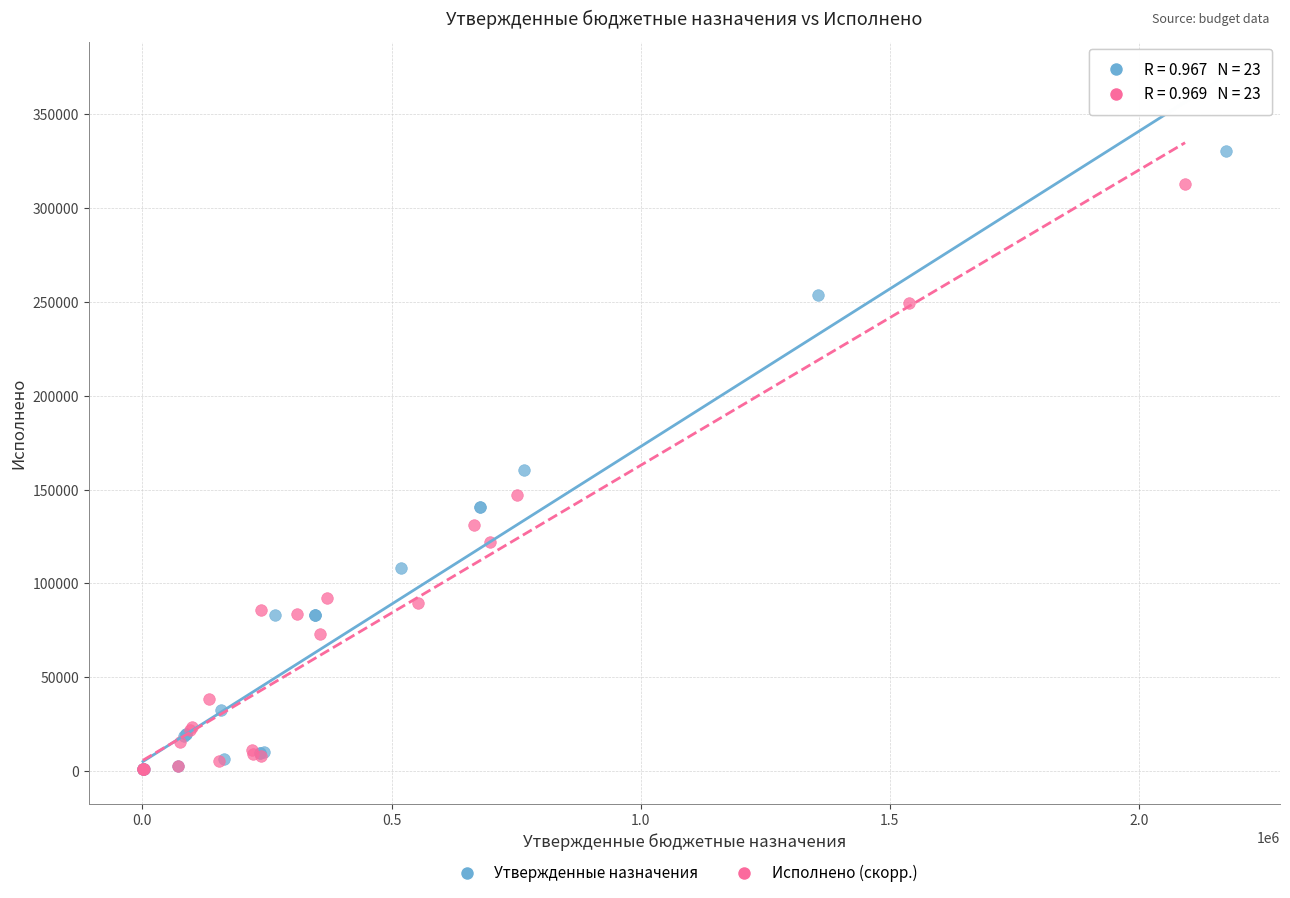

Which series contains the highest Y value?

Утвержденные назначения